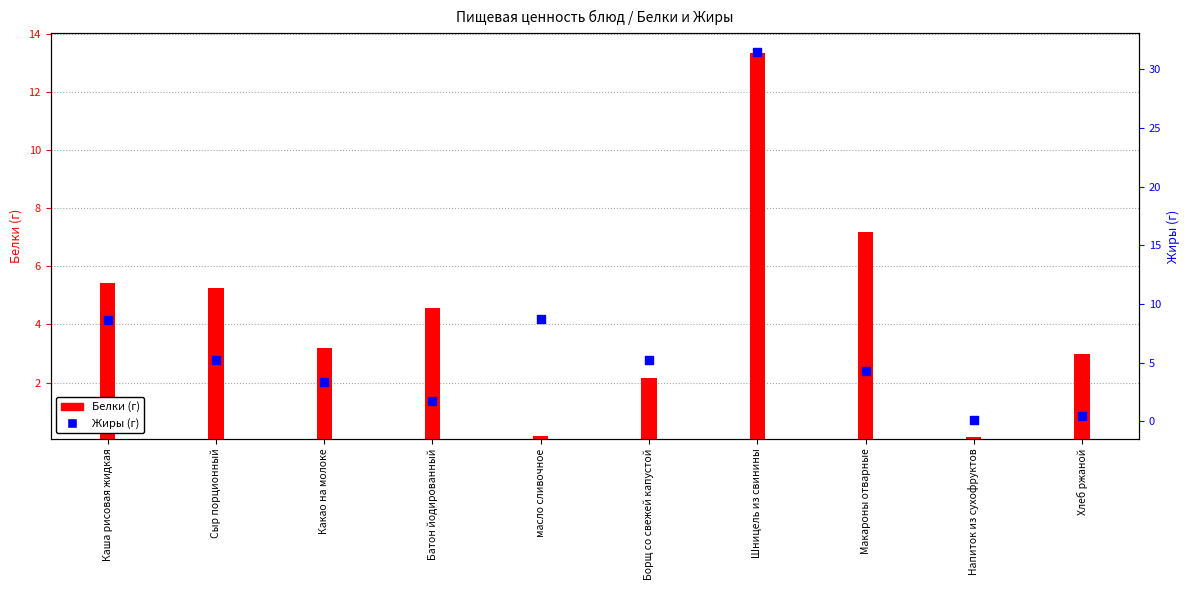

What are all the series names shown in the legend?

Белки, Жиры